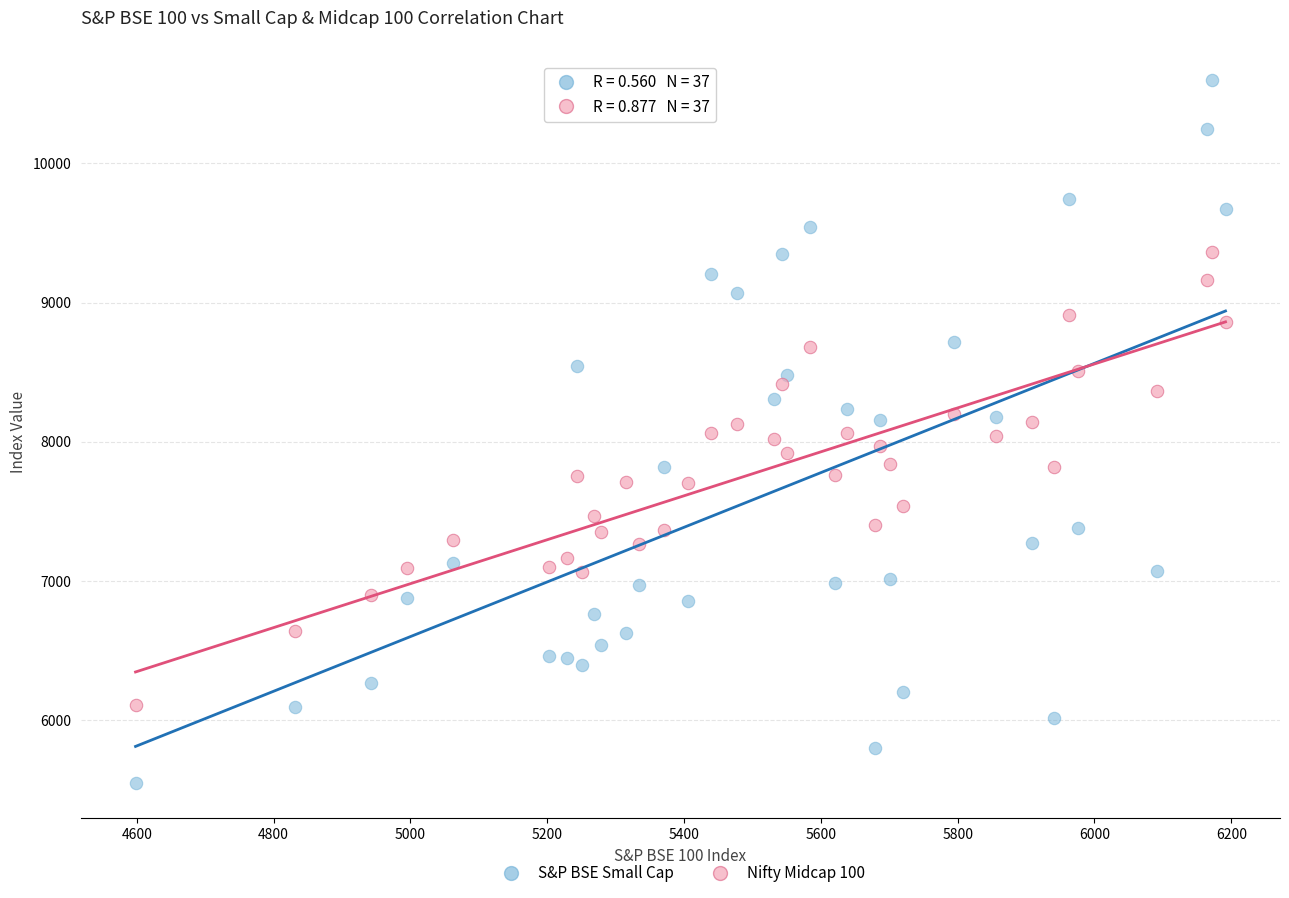

What are all the series names shown in the legend?

S&P BSE Small Cap, Nifty Midcap 100